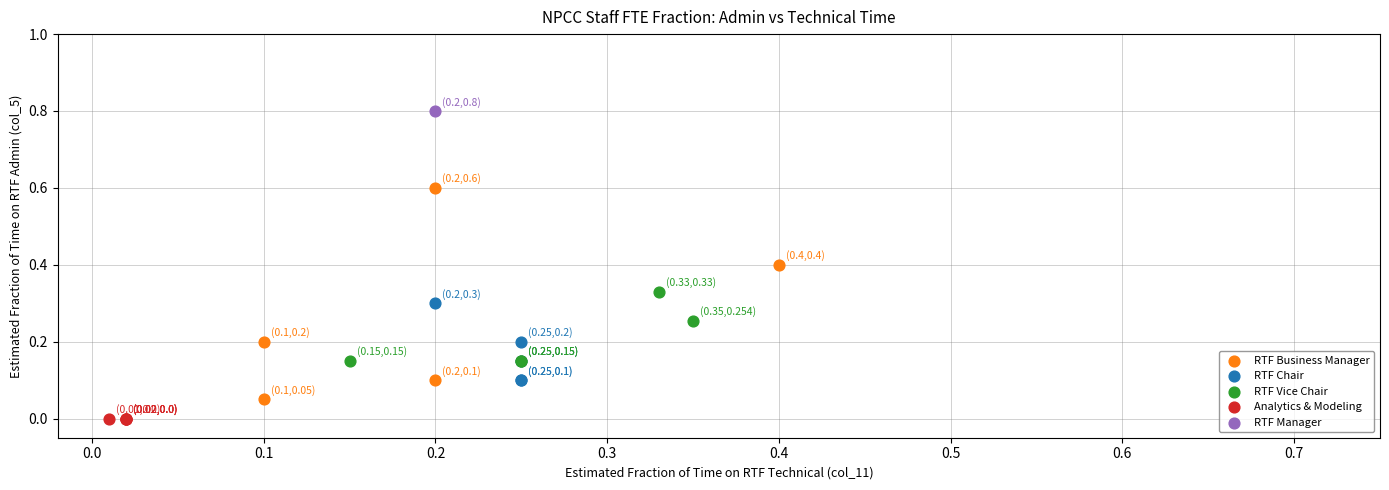

What are all the series names shown in the legend?

RTF Business Manager, RTF Chair, RTF Vice Chair, Analytics & Modeling, RTF Manager